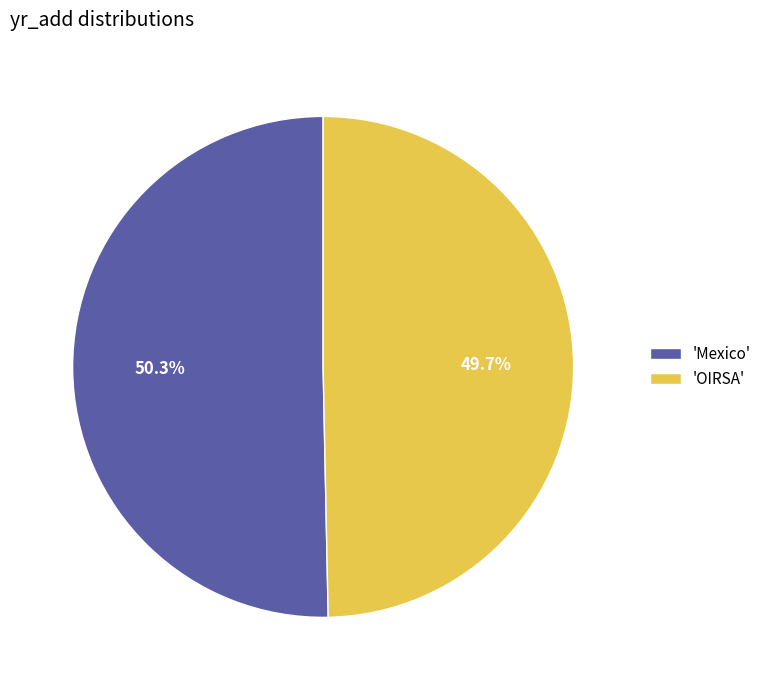

Combined, what portion of the pie is 'Mexico' and 'OIRSA'?

100.0%